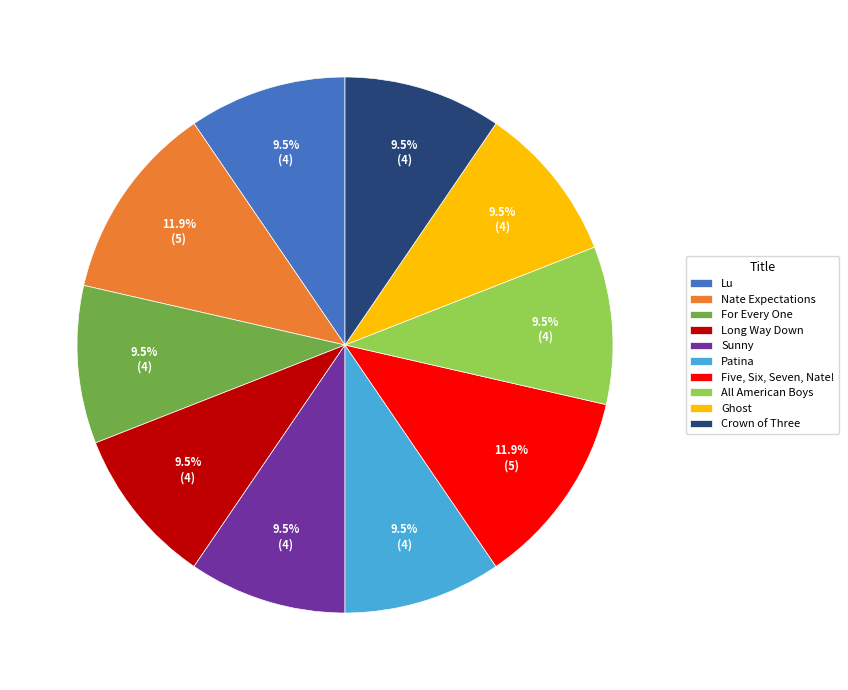

Approximately how many times larger is the value at Patina compared to Ghost?

1.0